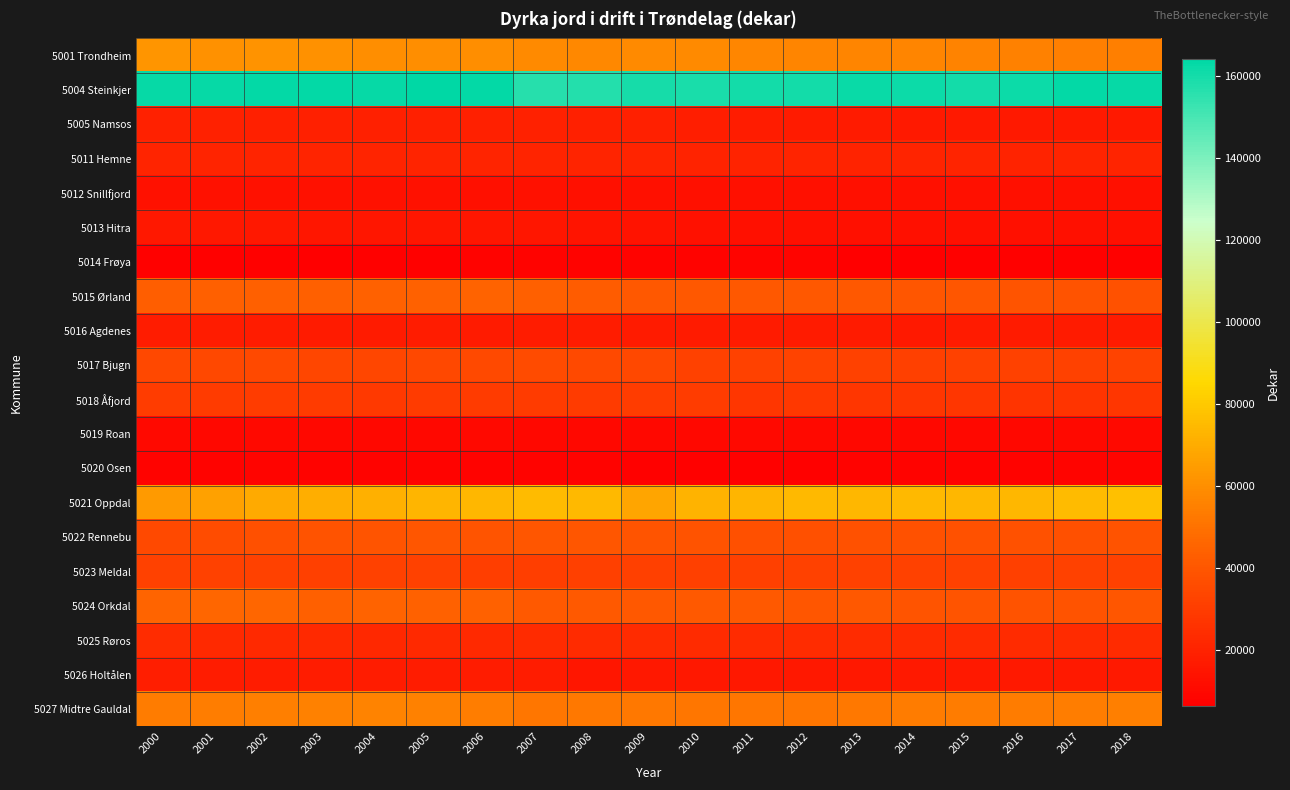

Reading left to right, transcribe all the data shown in this chart.

5001 Trondheim: 2000=62100	2001=61100	2002=61300	2003=60700	2004=59700	2005=59500	2006=59600	2007=58400	2008=57900	2009=58300	2010=58100	2011=57100	2012=56500	2013=56500	2014=56500	2015=55600	2016=55300	2017=54800	2018=54600
5004 Steinkjer: 2000=162800	2001=162800	2002=163100	2003=163300	2004=162400	2005=164200	2006=163100	2007=156300	2008=157200	2009=159400	2010=158900	2011=160000	2012=160400	2013=162100	2014=161200	2015=160000	2016=161500	2017=163100	2018=162800
5005 Namsos: 2000=19700	2001=19500	2002=19000	2003=19000	2004=19000	2005=19100	2006=19000	2007=19200	2008=19000	2009=18700	2010=18200	2011=17600	2012=16900	2013=16900	2014=16300	2015=16400	2016=16300	2017=16400	2018=16600
5011 Hemne: 2000=20500	2001=20700	2002=20800	2003=20700	2004=20700	2005=20800	2006=20900	2007=20700	2008=20500	2009=20400	2010=19800	2011=20200	2012=20500	2013=20300	2014=20600	2015=20800	2016=20300	2017=20700	2018=20400
5012 Snillfjord: 2000=13400	2001=13200	2002=13000	2003=13100	2004=13300	2005=13100	2006=12900	2007=13000	2008=12800	2009=12700	2010=12400	2011=12400	2012=12600	2013=12400	2014=12400	2015=12500	2016=12500	2017=12500	2018=12500
5013 Hitra: 2000=15700	2001=15500	2002=15800	2003=15400	2004=15100	2005=15400	2006=14900	2007=15400	2008=14800	2009=13700	2010=13500	2011=12600	2012=12600	2013=12500	2014=12400	2015=12700	2016=12400	2017=12600	2018=12400
5014 Frøya: 2000=7300	2001=7000	2002=7100	2003=6800	2004=6900	2005=7100	2006=7600	2007=7700	2008=7900	2009=7800	2010=8000	2011=8200	2012=8200	2013=6200	2014=6400	2015=7000	2016=7300	2017=7400	2018=7000
5015 Ørland: 2000=42900	2001=43300	2002=43300	2003=43700	2004=43900	2005=44200	2006=44800	2007=43300	2008=42400	2009=40200	2010=40500	2011=40200	2012=40400	2013=40200	2014=40000	2015=39700	2016=39100	2017=38600	2018=38200
5016 Agdenes: 2000=17900	2001=17900	2002=17500	2003=17200	2004=17300	2005=17400	2006=17200	2007=17400	2008=17500	2009=17300	2010=16900	2011=17100	2012=17100	2013=16800	2014=16600	2015=16900	2016=16900	2017=16900	2018=16900
5017 Bjugn: 2000=34200	2001=34500	2002=34800	2003=33800	2004=33400	2005=34100	2006=34900	2007=35800	2008=35000	2009=34500	2010=31800	2011=32100	2012=32200	2013=31700	2014=31400	2015=31600	2016=31600	2017=31700	2018=32400
5018 Åfjord: 2000=29700	2001=29400	2002=29900	2003=29400	2004=29000	2005=29300	2006=29500	2007=29500	2008=29400	2009=29700	2010=29700	2011=27700	2012=28100	2013=27600	2014=27600	2015=27200	2016=26900	2017=27100	2018=27400
5019 Roan: 2000=10100	2001=9900	2002=10100	2003=9900	2004=9700	2005=9600	2006=10000	2007=9700	2008=9900	2009=9900	2010=9900	2011=10200	2012=10200	2013=9900	2014=9800	2015=9800	2016=9900	2017=10100	2018=10400
5020 Osen: 2000=7700	2001=7800	2002=8200	2003=7800	2004=7900	2005=8000	2006=7900	2007=7800	2008=7900	2009=7400	2010=7400	2011=7300	2012=7400	2013=7500	2014=7700	2015=7700	2016=7900	2017=8200	2018=8300
5021 Oppdal: 2000=64100	2001=66200	2002=69300	2003=70500	2004=71600	2005=73400	2006=73800	2007=74900	2008=74600	2009=67900	2010=72500	2011=73000	2012=74200	2013=74000	2014=74100	2015=74000	2016=74000	2017=75300	2018=76700
5022 Rennebu: 2000=34900	2001=36000	2002=37300	2003=38600	2004=39000	2005=39700	2006=39400	2007=39800	2008=39600	2009=39200	2010=38900	2011=37500	2012=37500	2013=38100	2014=37700	2015=37700	2016=37800	2017=37500	2018=38300
5023 Meldal: 2000=32100	2001=31800	2002=31800	2003=31300	2004=32100	2005=31900	2006=30600	2007=30700	2008=31200	2009=31100	2010=31400	2011=31500	2012=31700	2013=31700	2014=31700	2015=31800	2016=31400	2017=31600	2018=31700
5024 Orkdal: 2000=45500	2001=45800	2002=46100	2003=43700	2004=44800	2005=44000	2006=43900	2007=41300	2008=40900	2009=40500	2010=41200	2011=41300	2012=40100	2013=40200	2014=39100	2015=39000	2016=38800	2017=38600	2018=39700
5025 Røros: 2000=23600	2001=22800	2002=22600	2003=22300	2004=22200	2005=22600	2006=22800	2007=22900	2008=23000	2009=23000	2010=23400	2011=23100	2012=23500	2013=23000	2014=23200	2015=23000	2016=23100	2017=23300	2018=23300
5026 Holtålen: 2000=18300	2001=17900	2002=17800	2003=17400	2004=17400	2005=17500	2006=17700	2007=17400	2008=15300	2009=15500	2010=15600	2011=15600	2012=15700	2013=15900	2014=16100	2015=16300	2016=16100	2017=16300	2018=16600
5027 Midtre Gauldal: 2000=53700	2001=54100	2002=54700	2003=55200	2004=55600	2005=55500	2006=53900	2007=51800	2008=52300	2009=52100	2010=51800	2011=51500	2012=51700	2013=52300	2014=53300	2015=53300	2016=53300	2017=53800	2018=54700